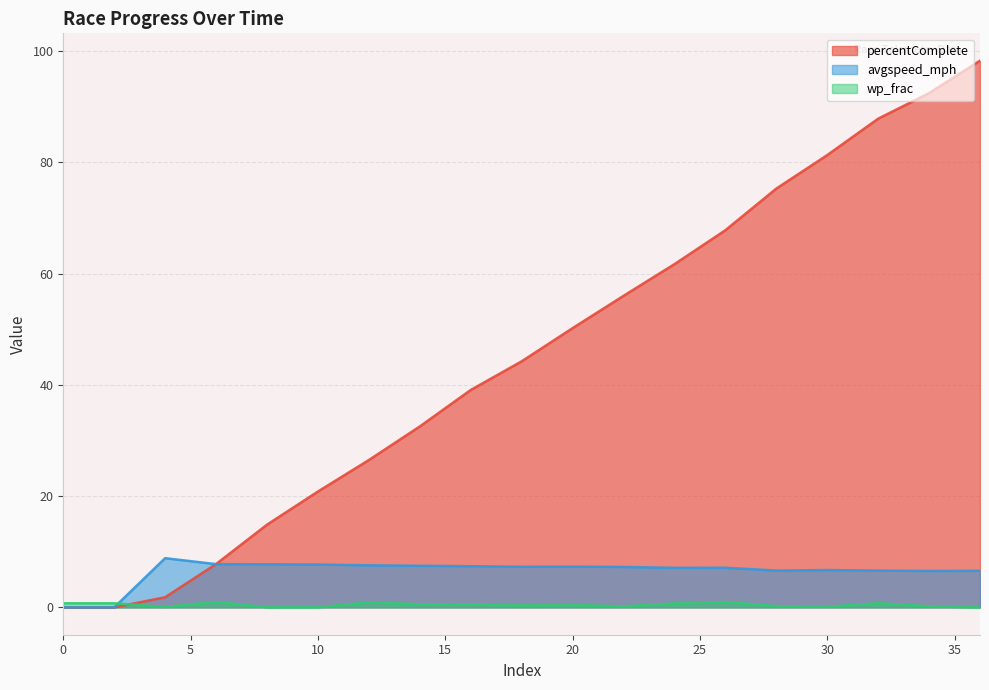

Rank the categories by avgspeed_mph value from lowest to highest.

0, 2, 34, 36, 32, 28, 30, 24, 26, 22, 18, 20, 16, 14, 12, 10, 8, 6, 4